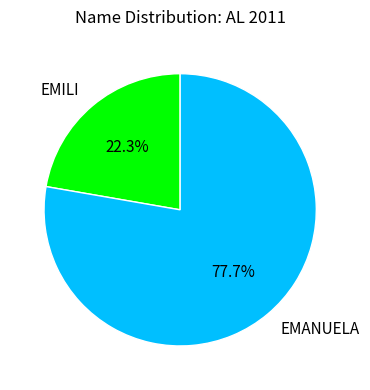

Is it true that EMILI is 27% of the pie?

False